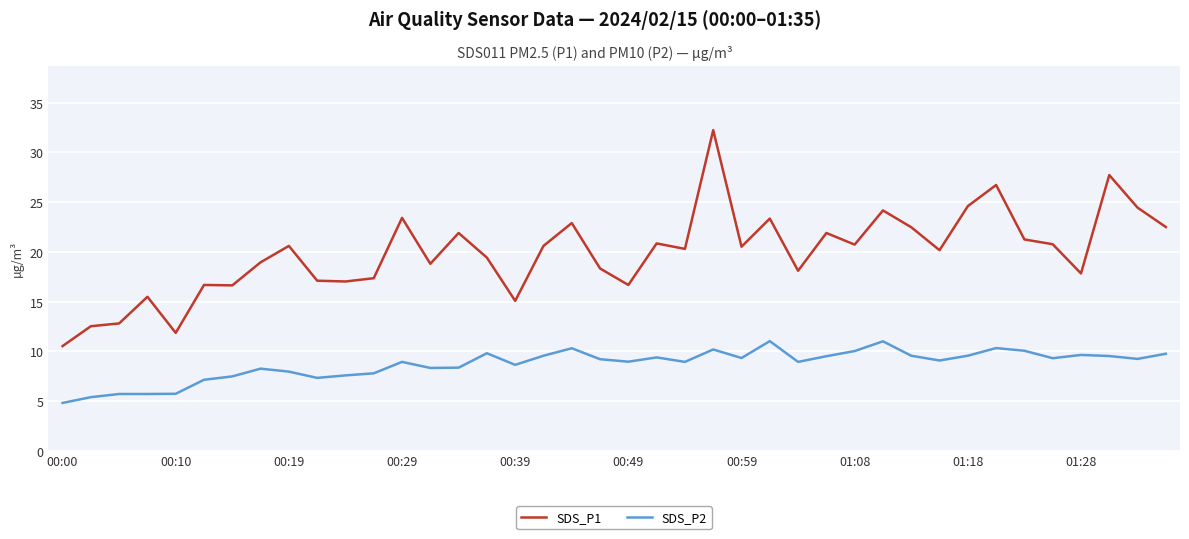

Which series has the widest spread of values?

SDS_P1